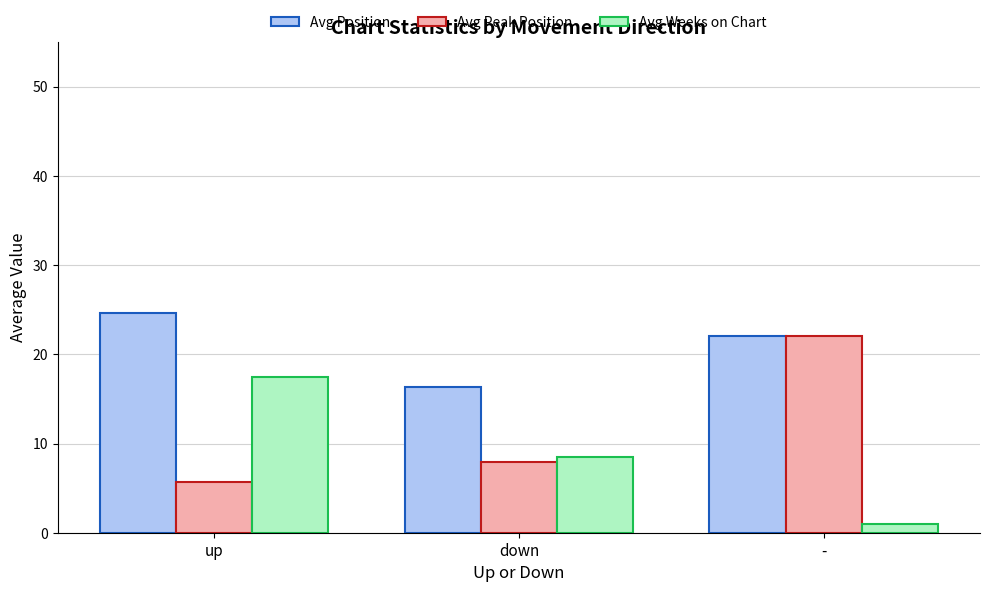

How many values in the Avg Position series are below 22?

1